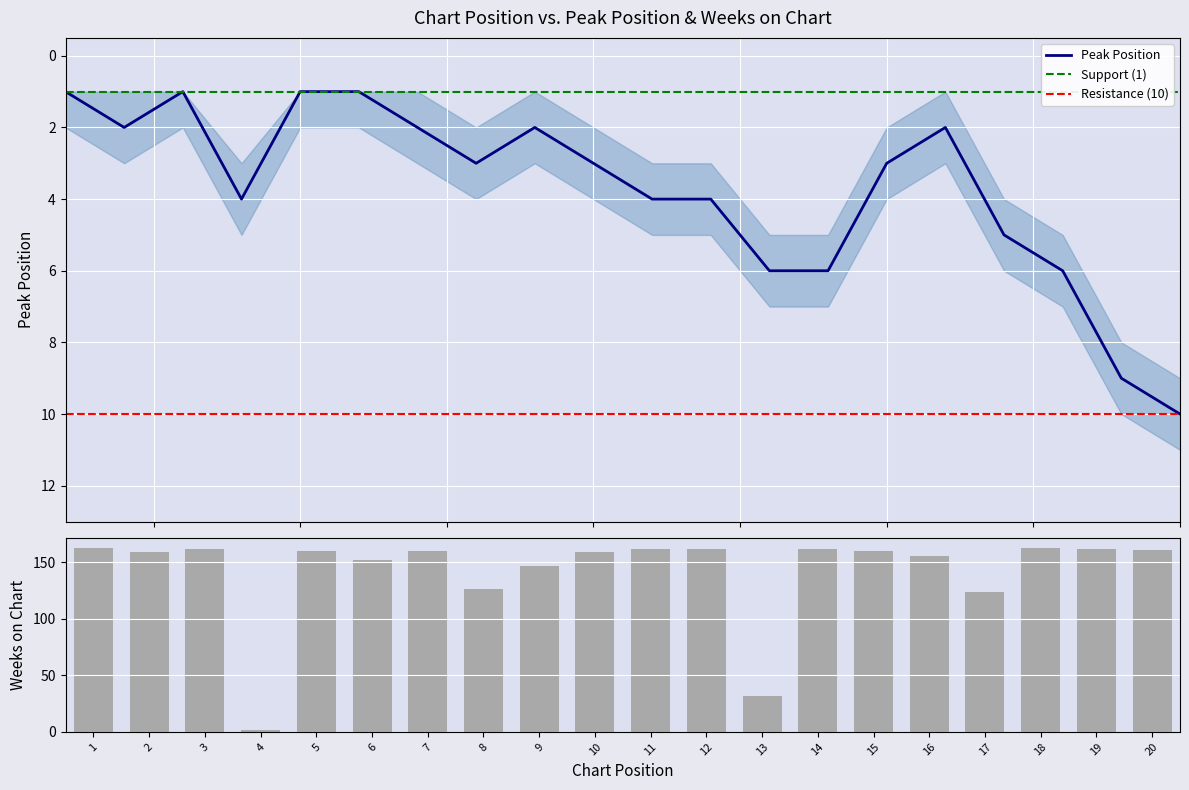

How many data points in Peak Position are above 3?

9